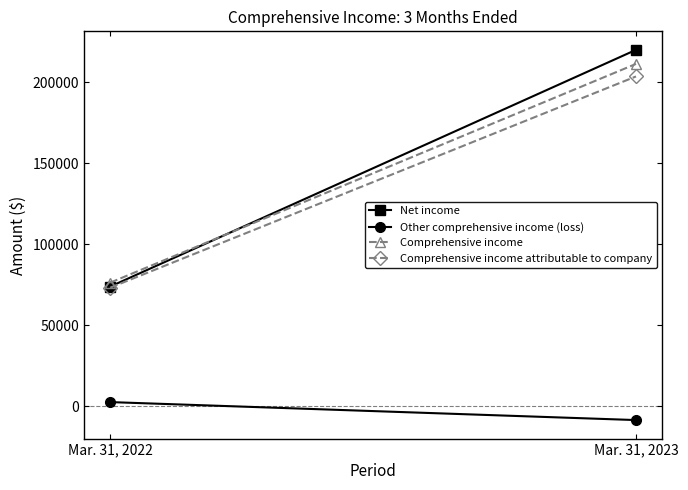

Which category has the lowest value in the Comprehensive income attributable to company series?

Mar. 31, 2022